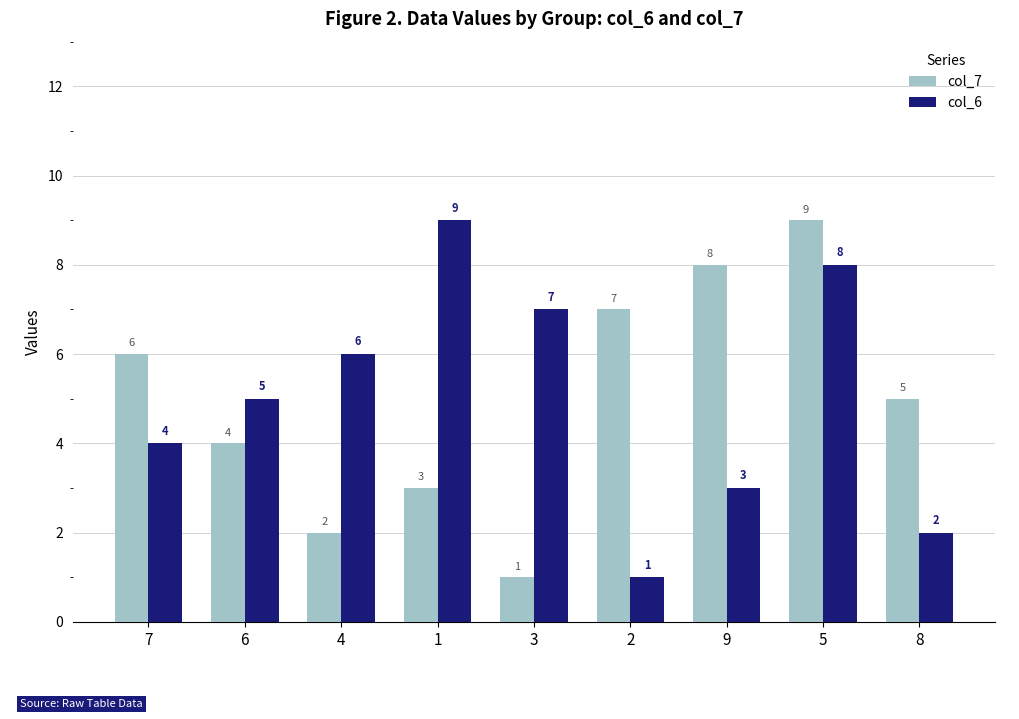

True or false: col_7 has a value of 2 at 4.

True